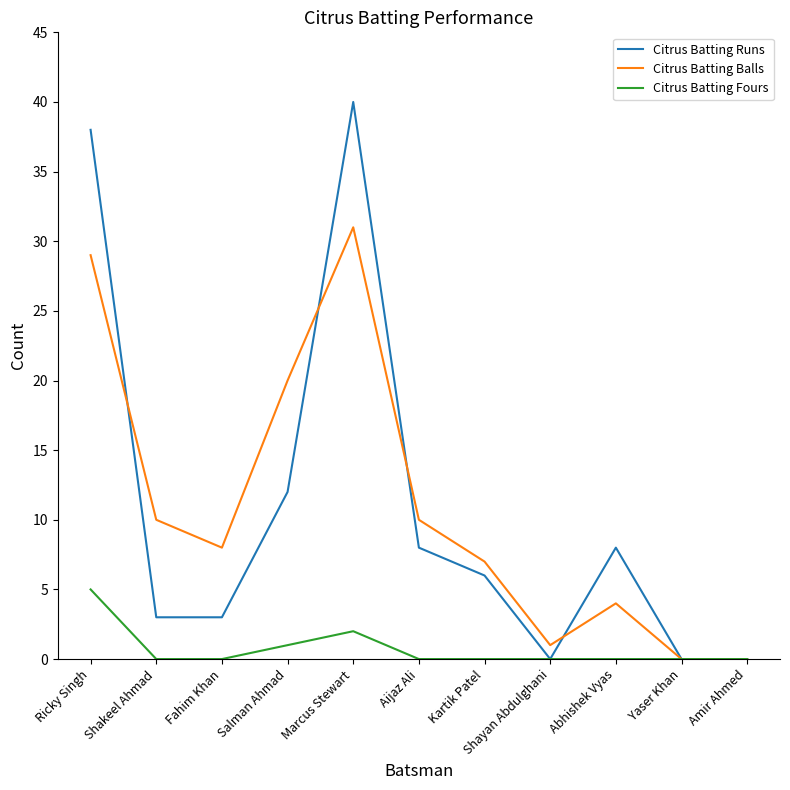

What is the total value across all series at Salman Ahmad?

33